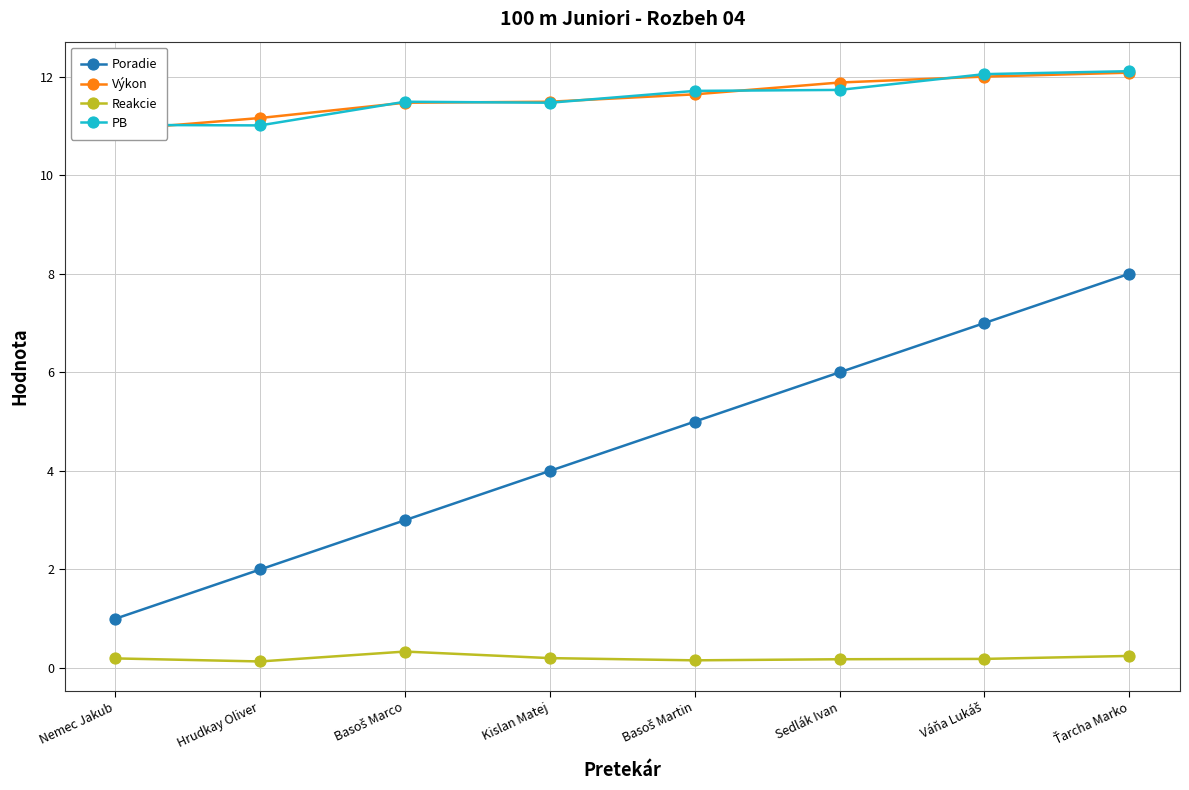

The Poradie series shows 2.0 at Hrudkay Oliver. True or false?

True